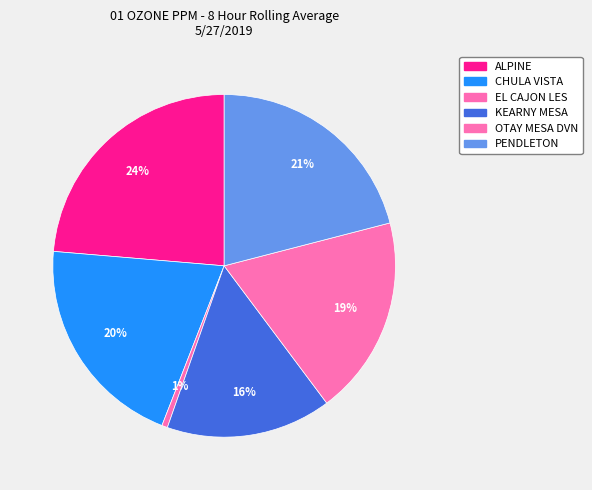

How many segments does this pie chart have?

6